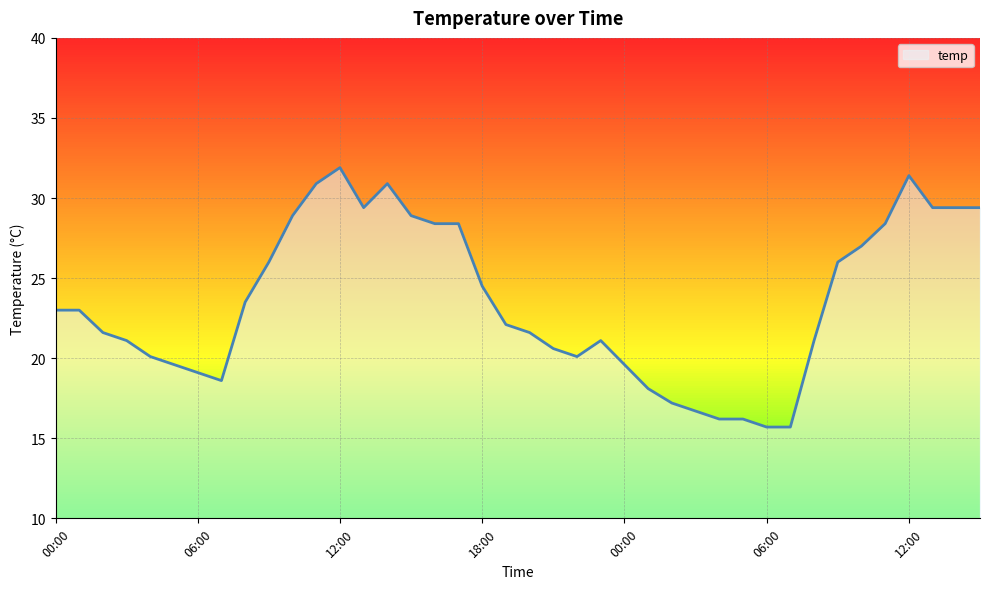

What is the minimum value shown in the chart?

15.7